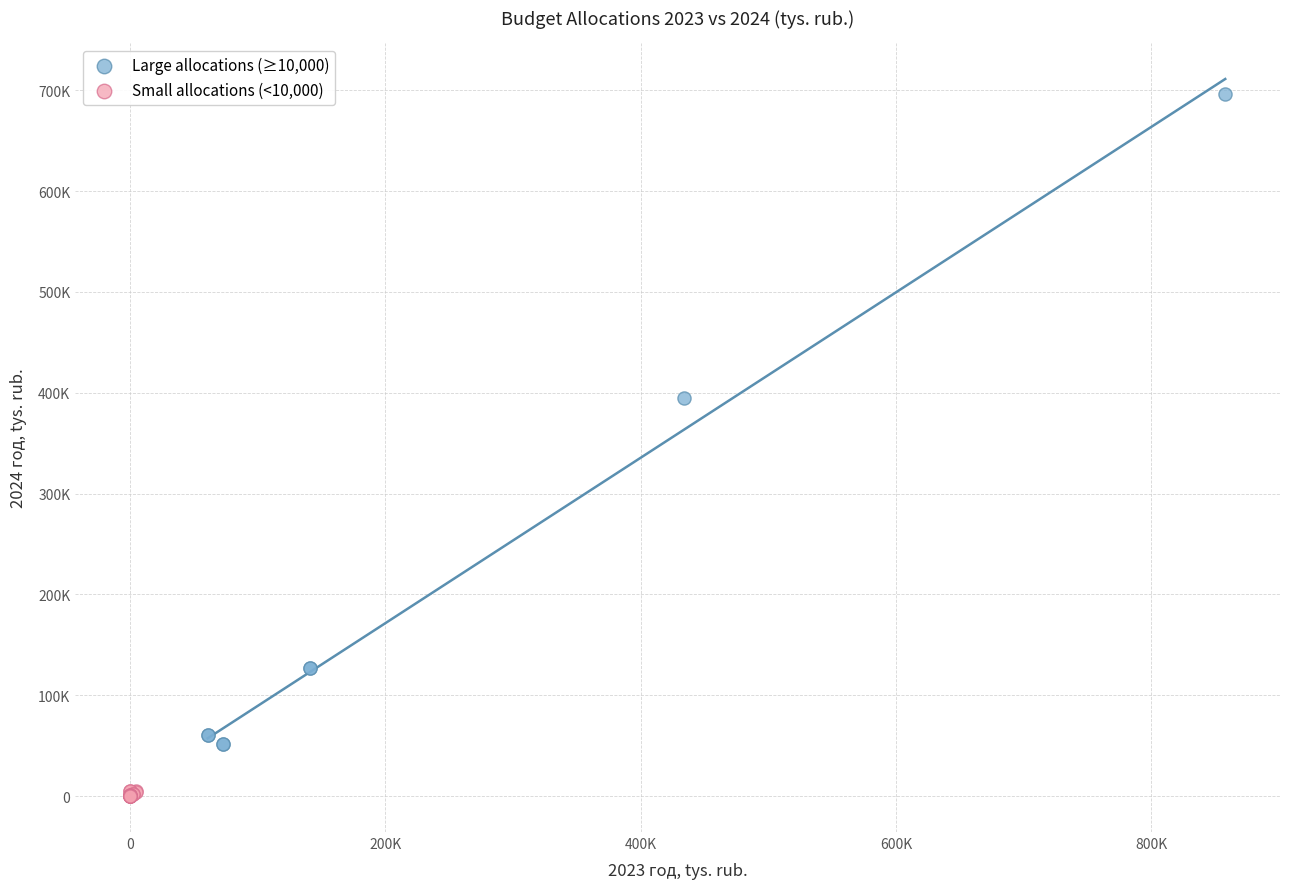

Which series reaches the maximum Y coordinate?

Large allocations (≥10,000)